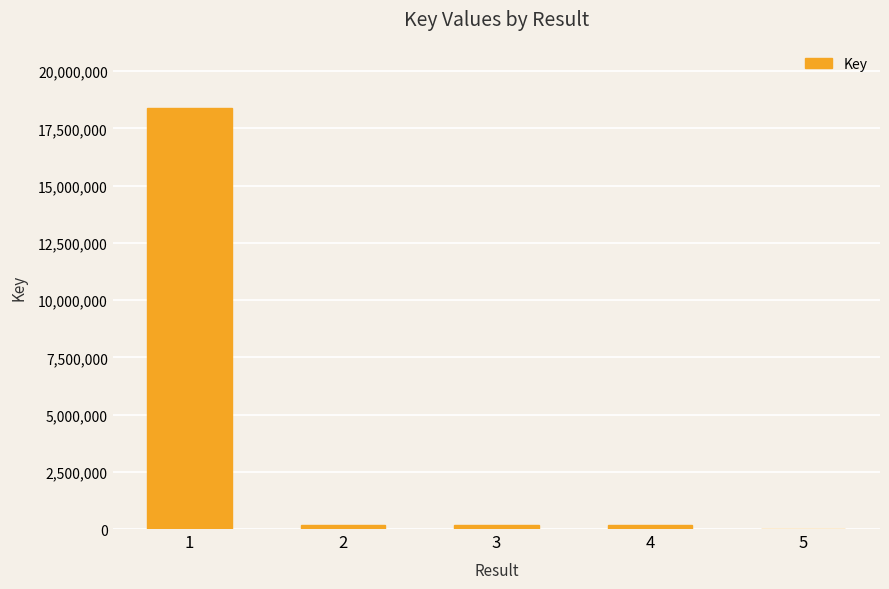

What is the greatest value displayed?

18406628